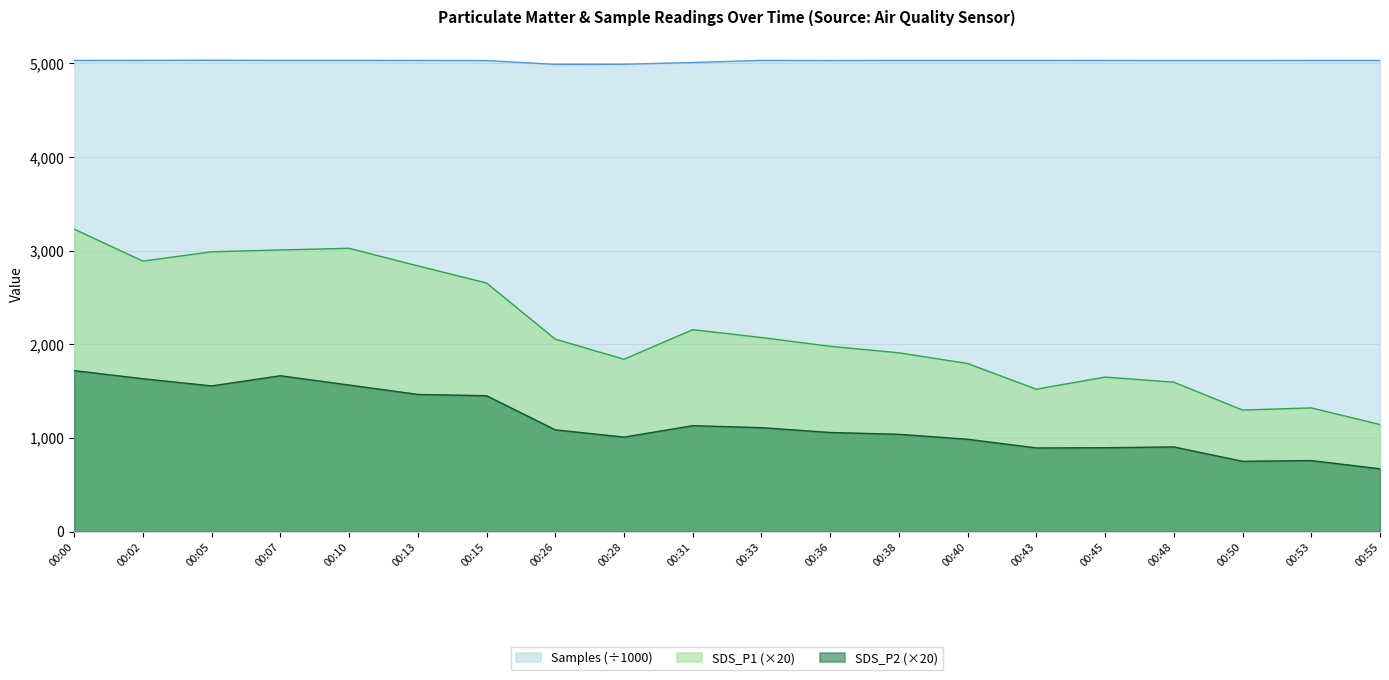

True or false: SDS_P2 and Samples cross at least once.

False